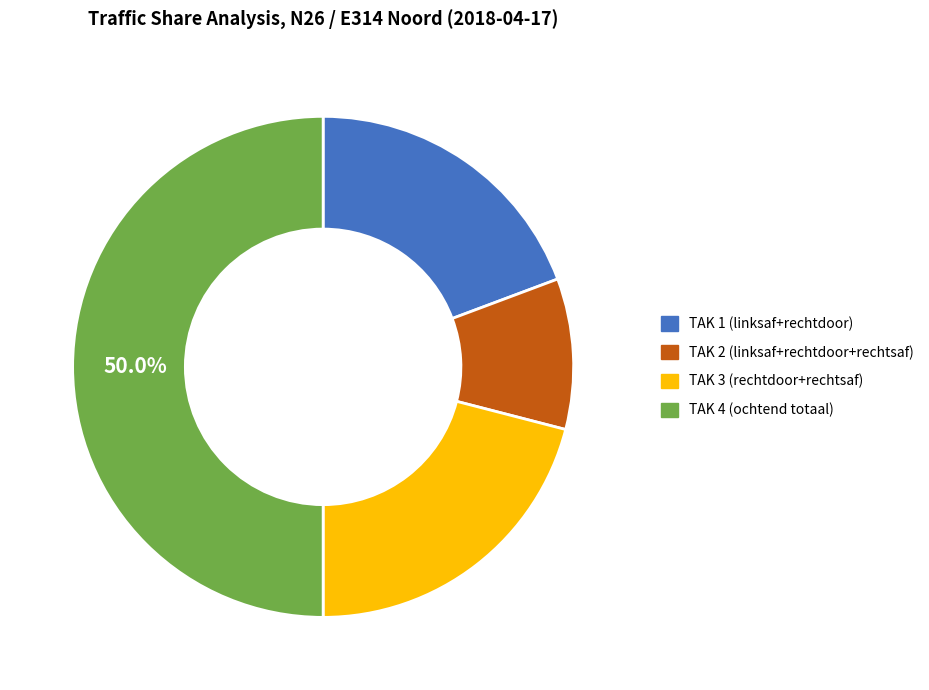

Count the number of slices in the pie.

4